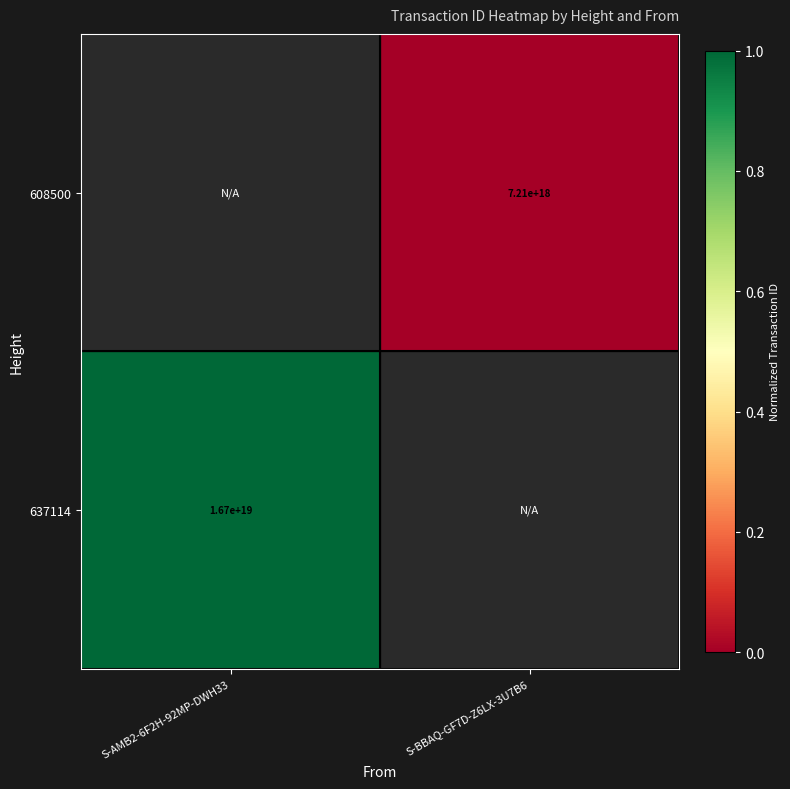

True or false: 637114 has a value of 16700000000000000000 at S-AMB2-6F2H-92MP-DWH33.

True